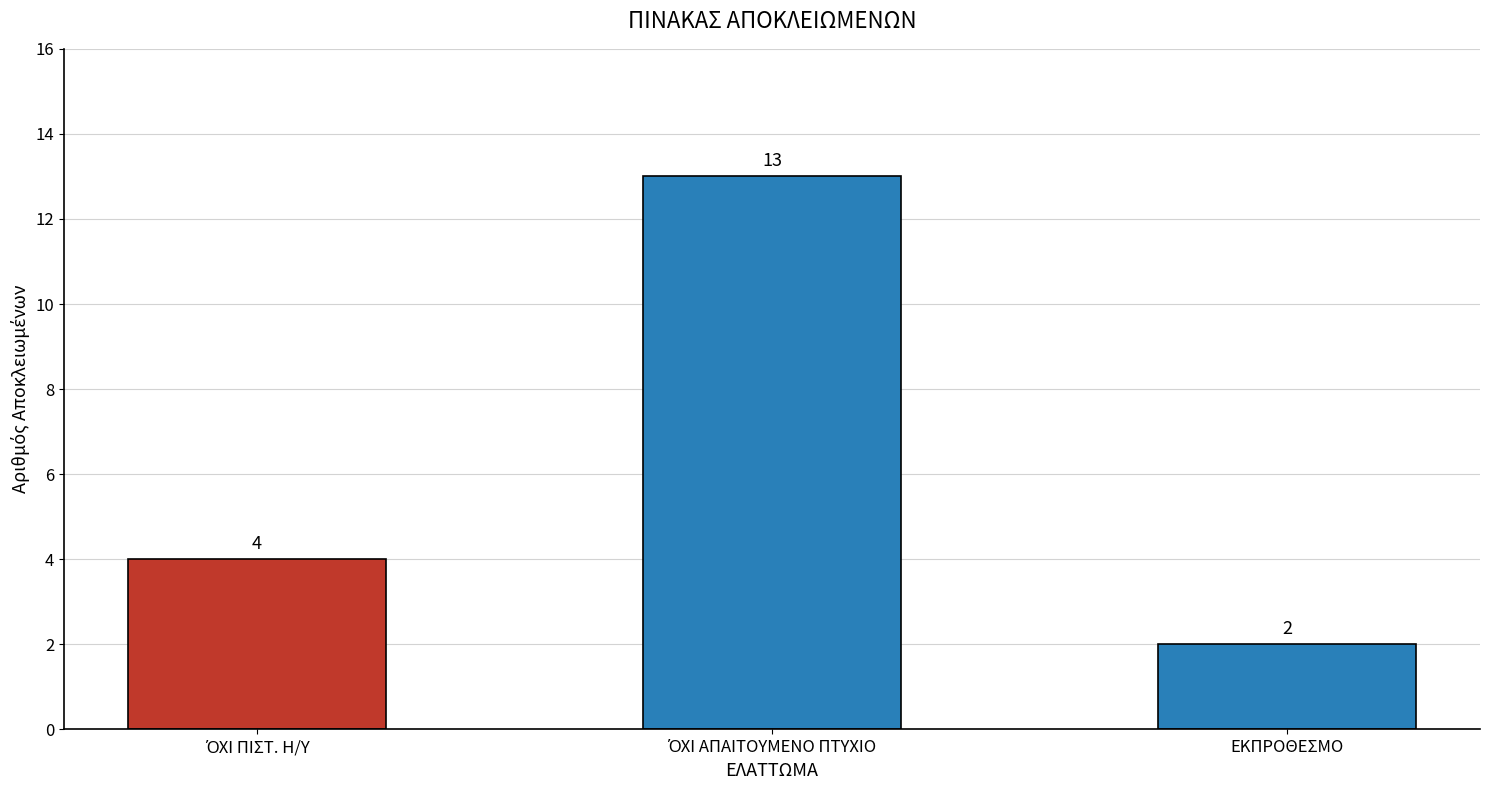

Does the chart contain stacked bars?

No